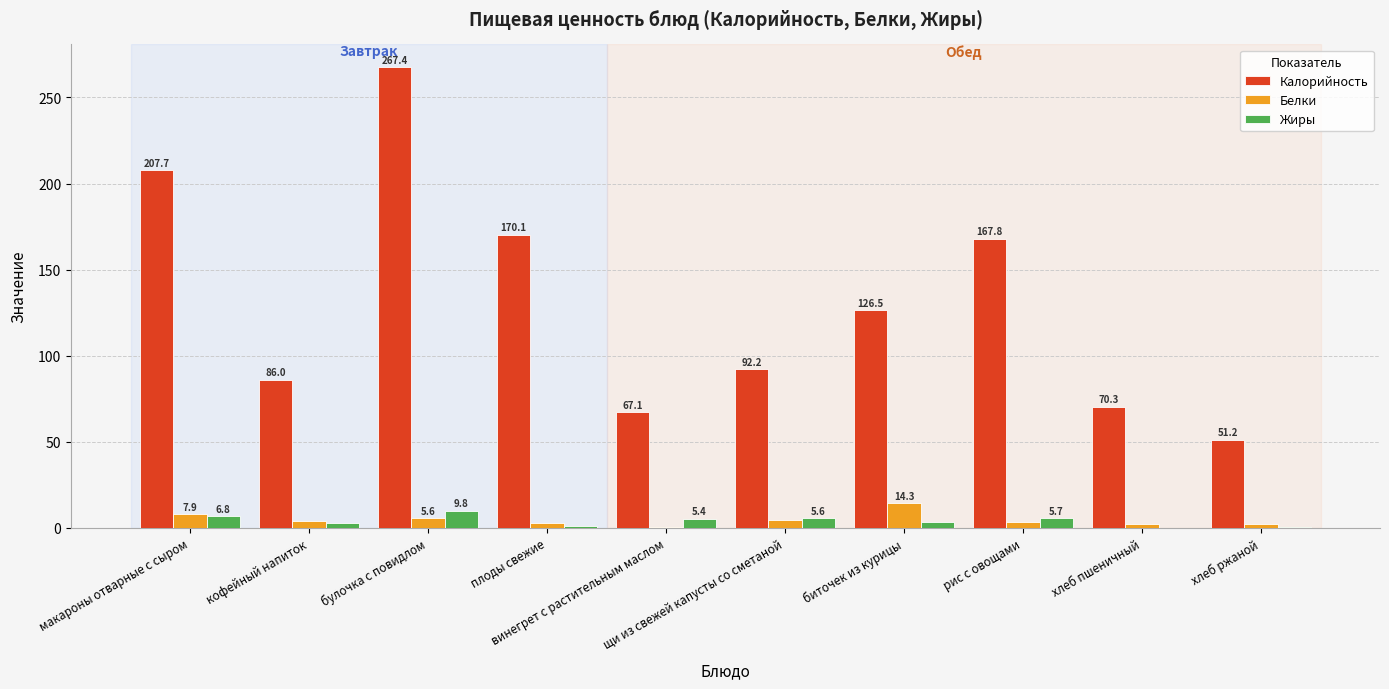

What are all the series names shown in the legend?

Калорийность, Белки, Жиры